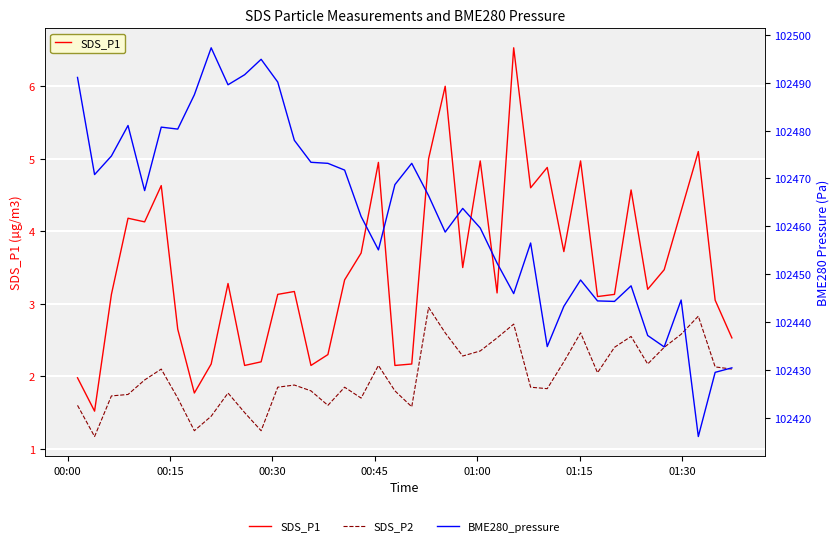

At how many categories does at least one series exceed 28084?

40